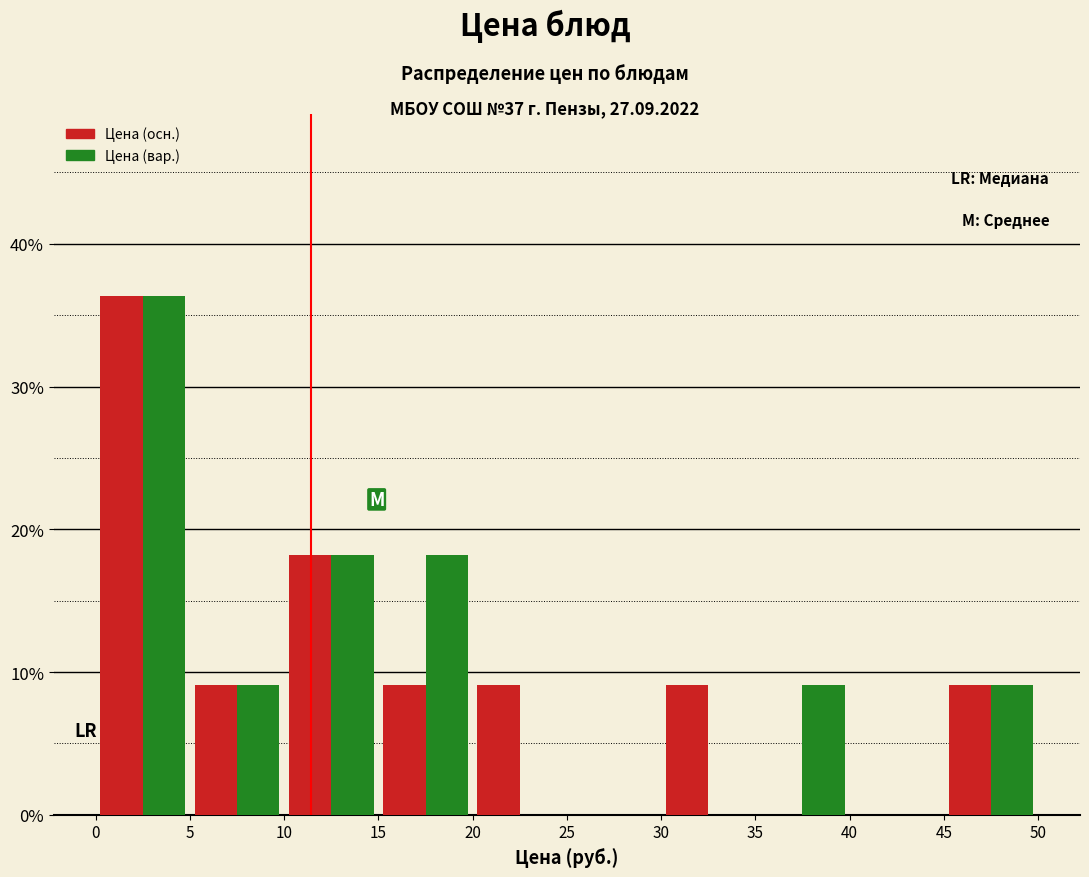

What is the height of the Цена (вар.) bar covering 0 to 5 on the x-axis? The values are not printed on the chart, so give them approximately, as read against the axis.

36